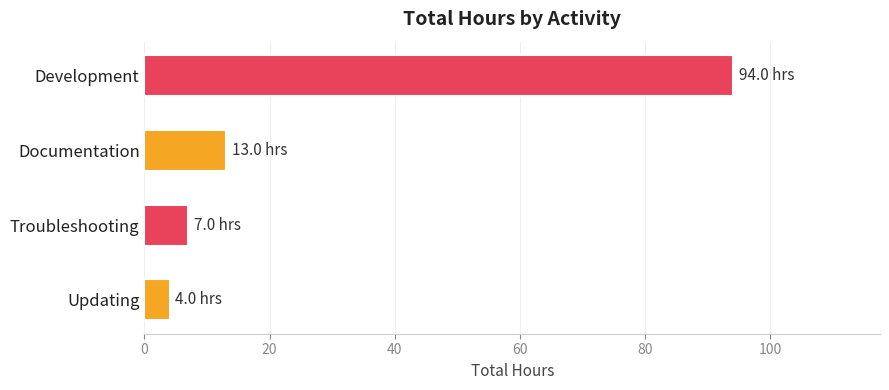

What is the change in value from Development to Documentation?

-81